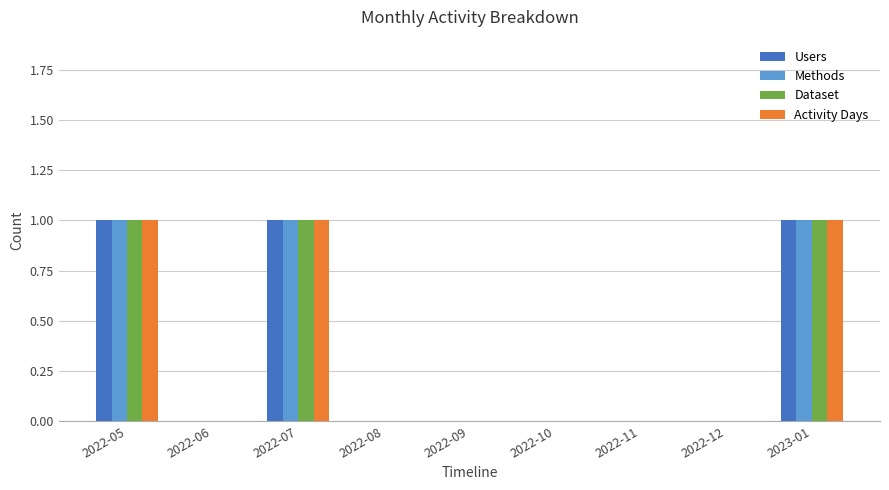

What is the sum of all Methods values?

3